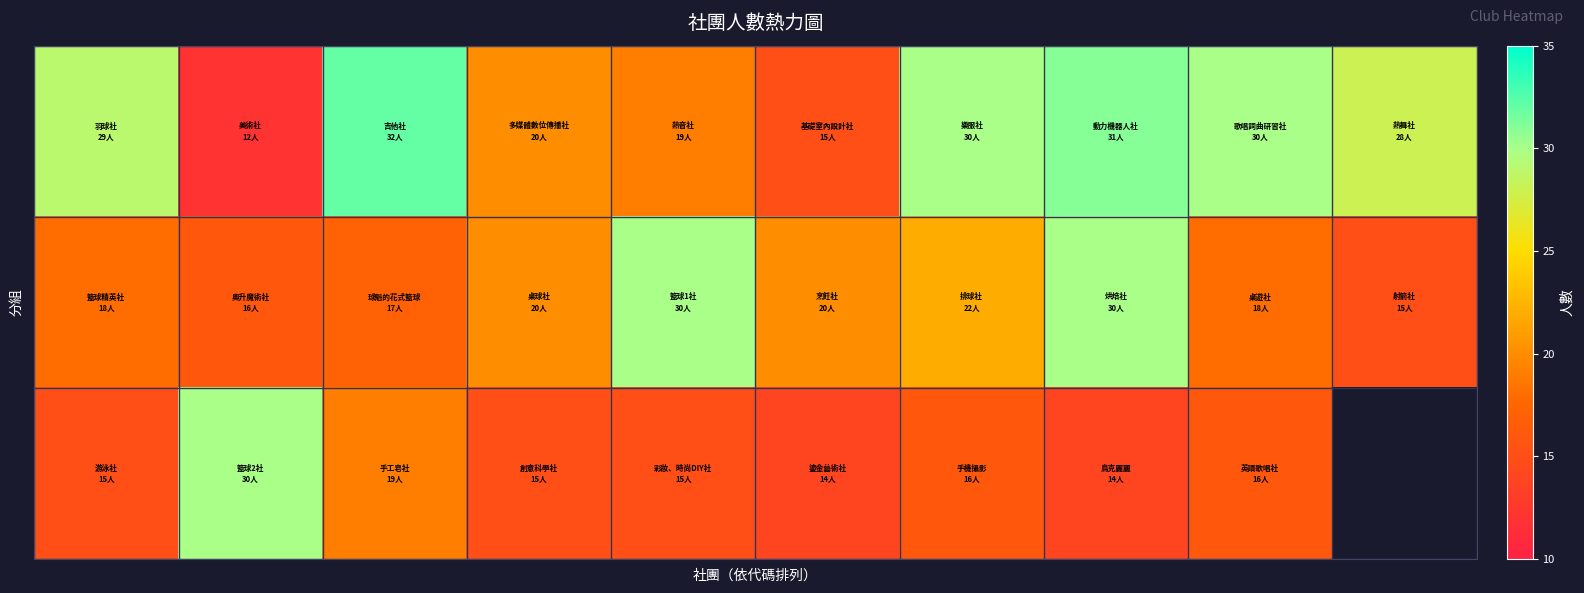

What is the difference between the highest and lowest values at 1?

18.0